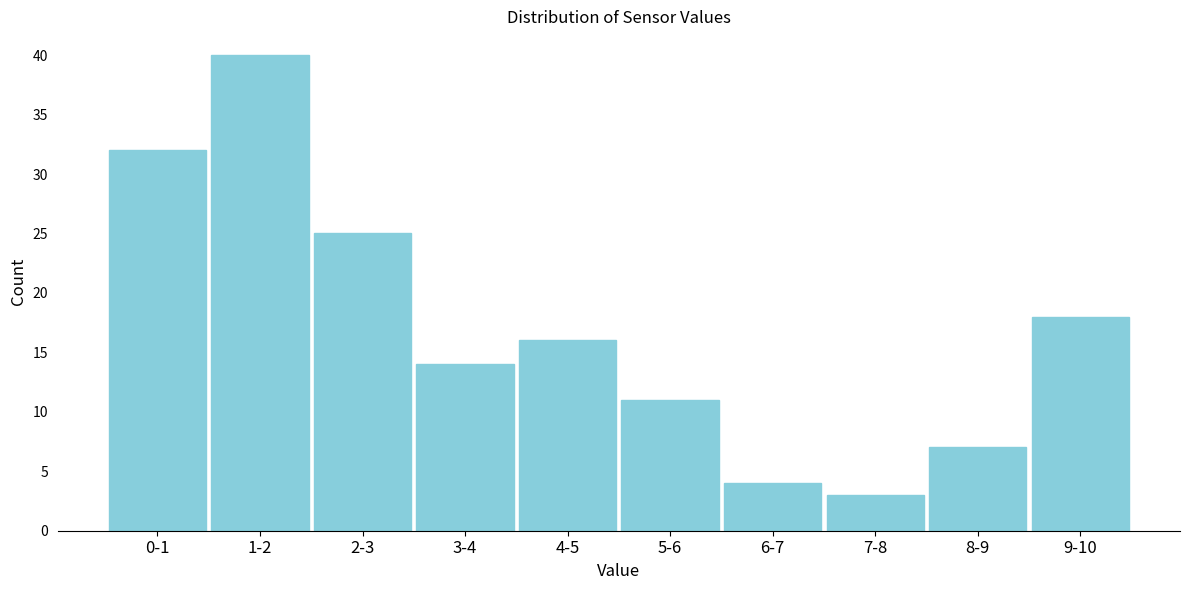

Reading left to right, what are all the values shown in this chart?

0-1=32	1-2=40	2-3=25	3-4=14	4-5=16	5-6=11	6-7=4	7-8=3	8-9=7	9-10=18